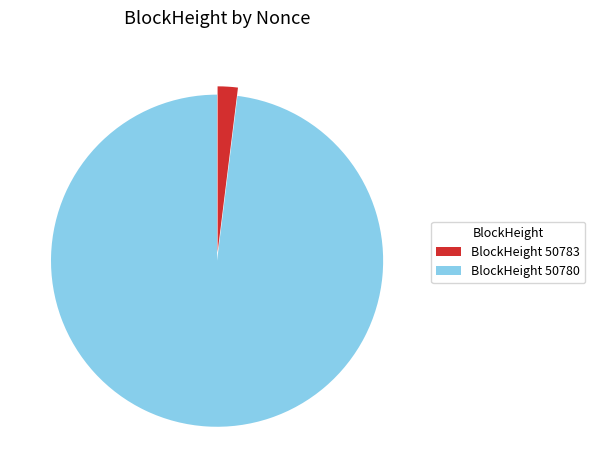

Is the sum of BlockHeight 50780 and BlockHeight 50783 greater than half?

Yes